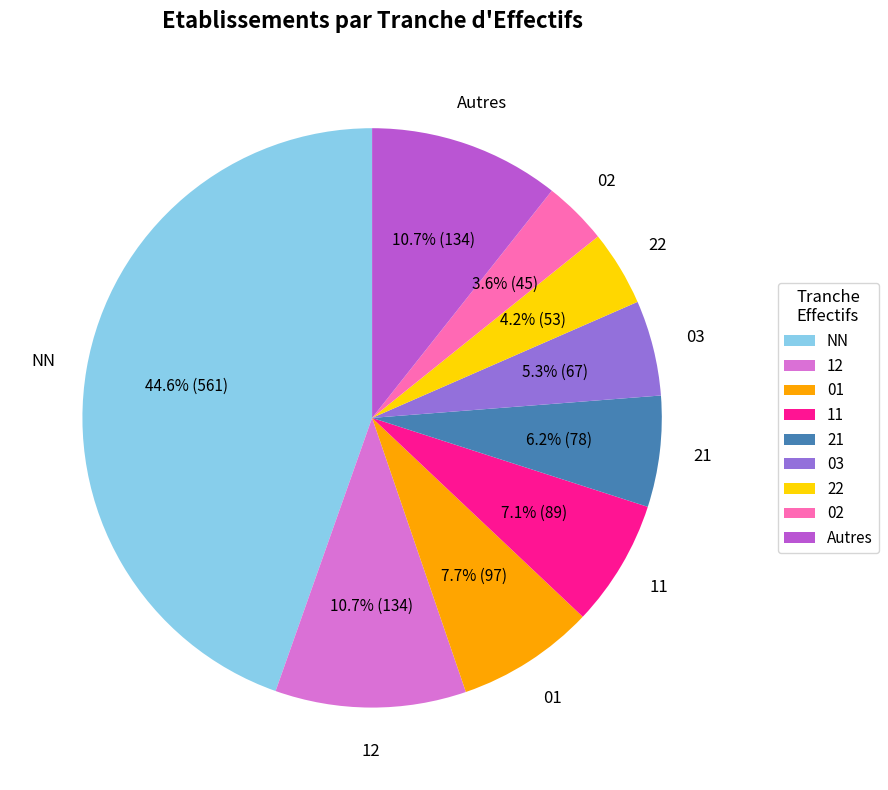

The NN slice represents 45% of the pie. True or false?

True